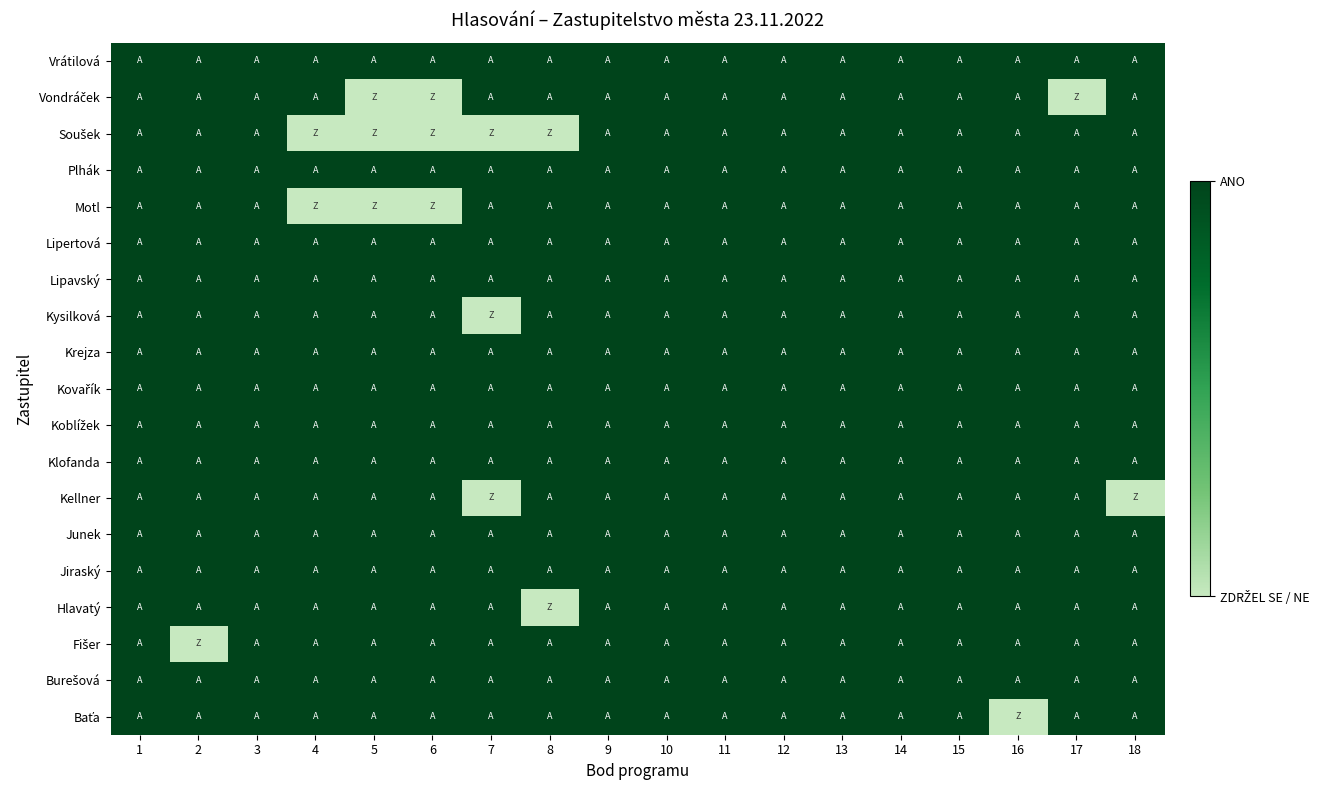

Which label corresponds to the smallest value in the chart?

16